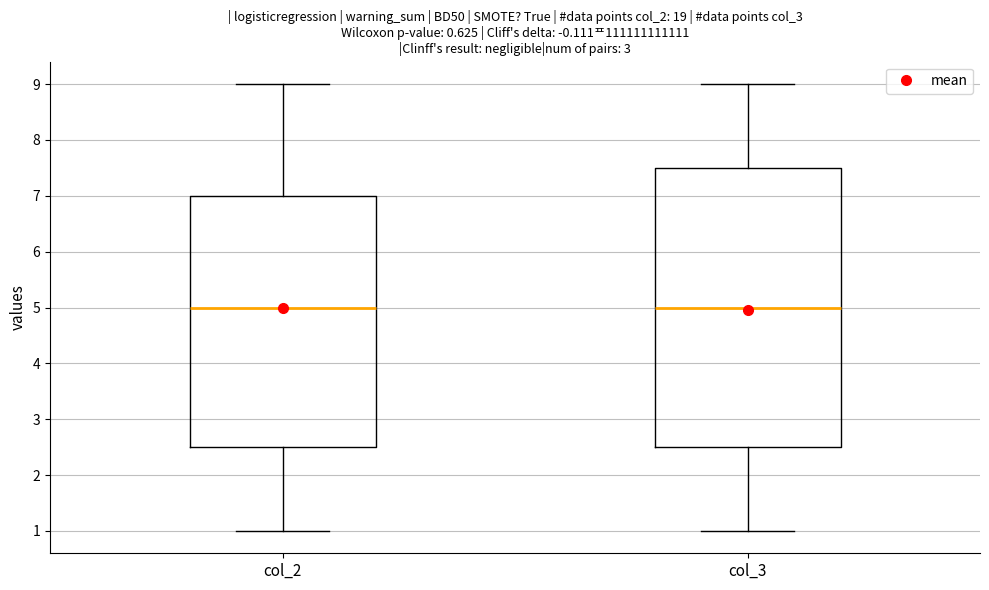

Reading left to right, read every box against the y-axis: the position of its median line, the range the box covers, and the ends of its whiskers. The values are not printed on the chart, so give them approximately, as read against the axis.

col_2: median 5.0, box 2.5 to 7.0, whiskers 1.0 to 9.0
col_3: median 5.0, box 2.5 to 7.5, whiskers 1.0 to 9.0